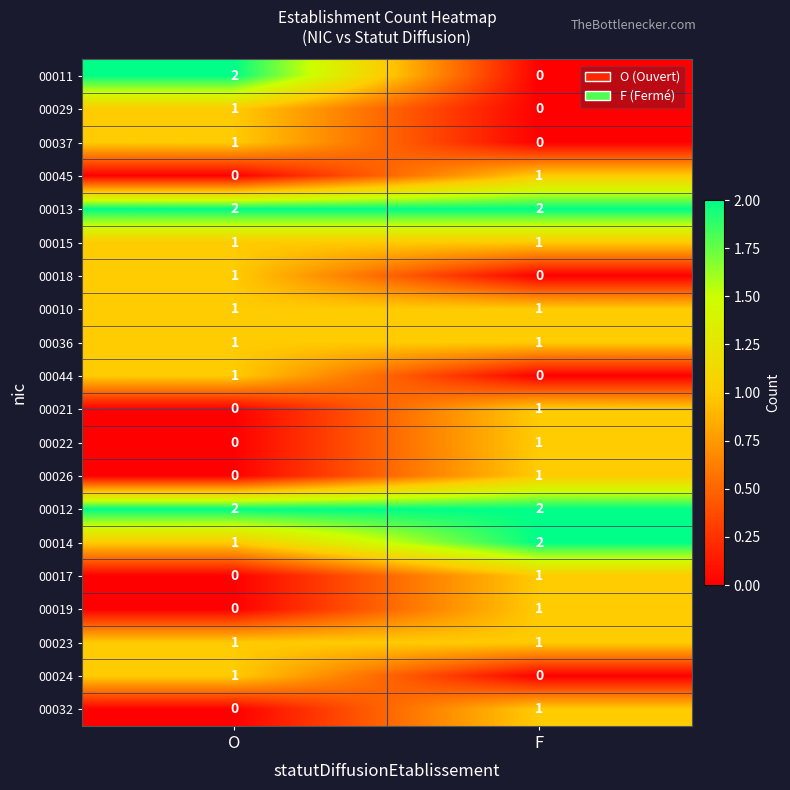

What is the difference between the highest and lowest values at F?

2